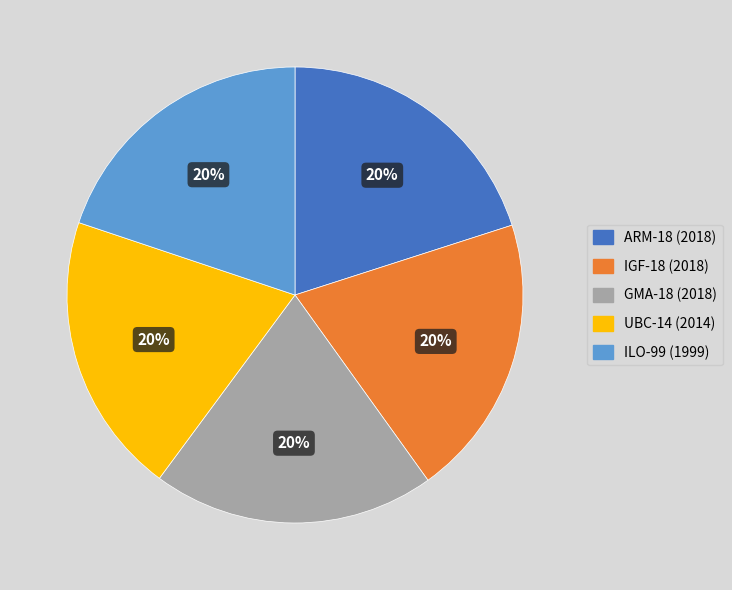

To the nearest percent, what percentage of the pie is ILO-99?

20%